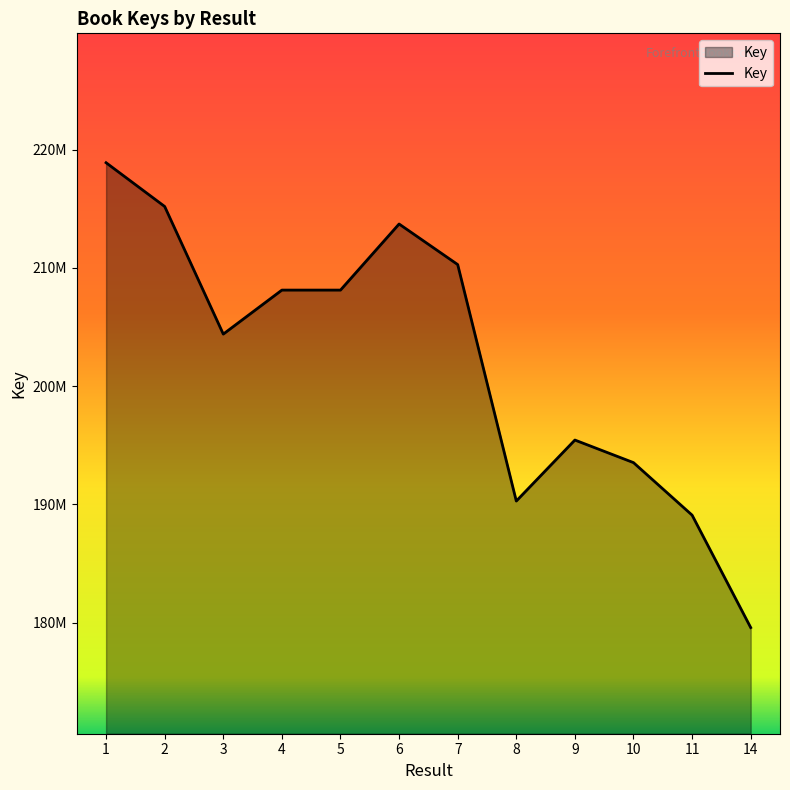

Does the chart have visible grid lines?

No